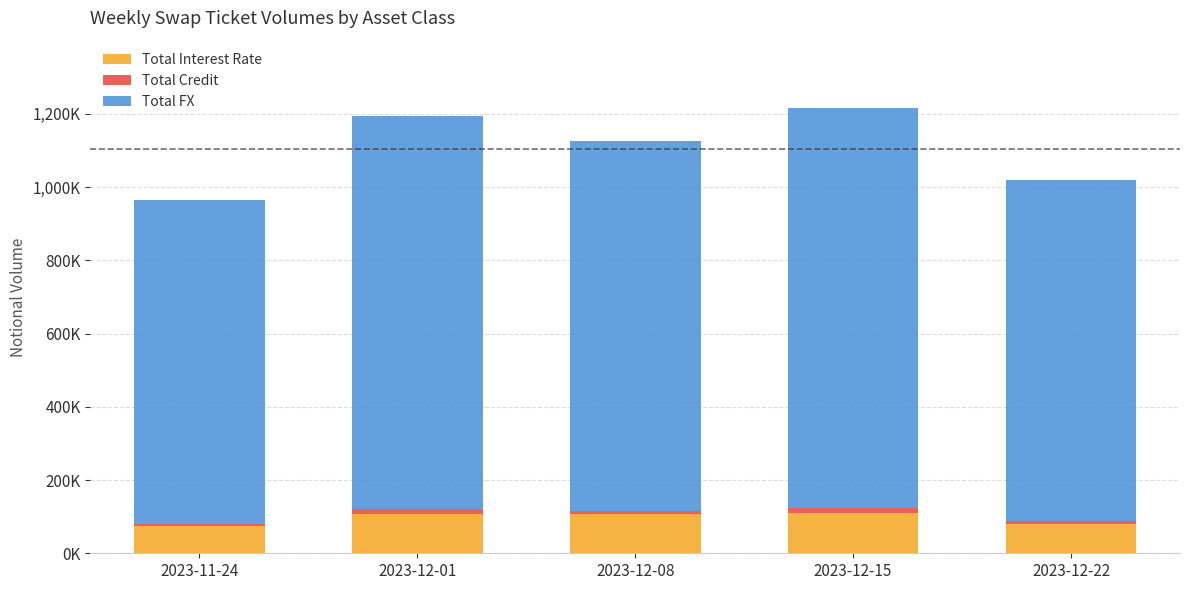

How many data points does each series have?

5